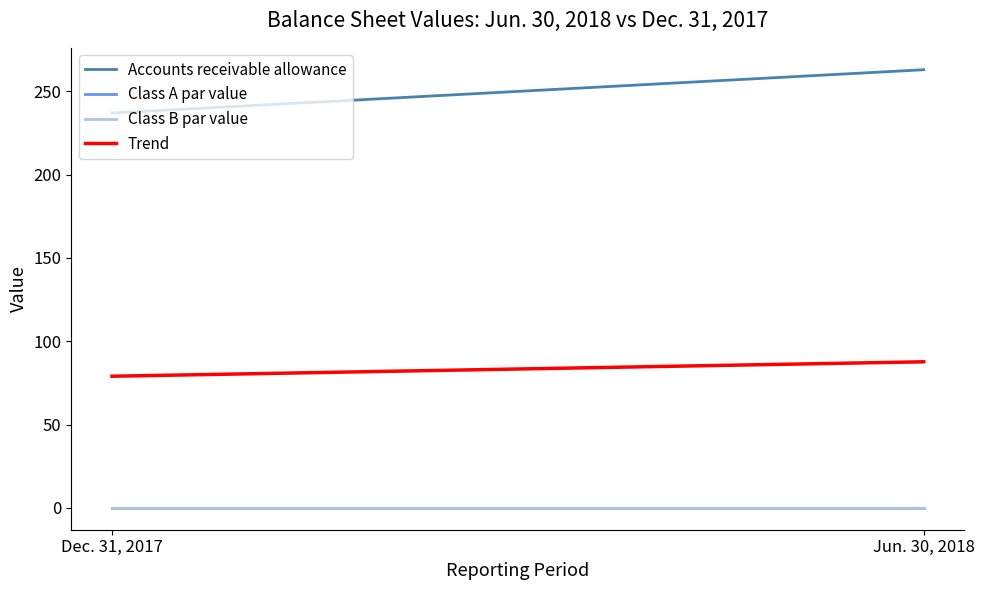

How many series are shown in this chart?

4